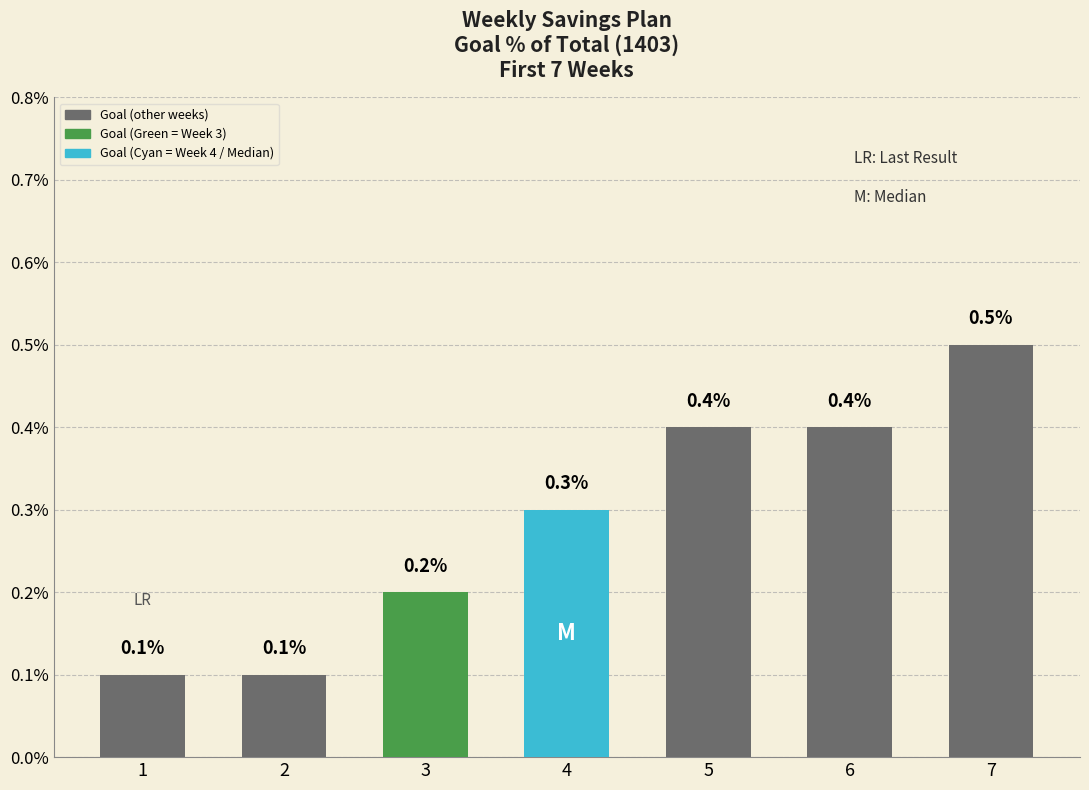

The value at 3 is 0.2. True or false?

True